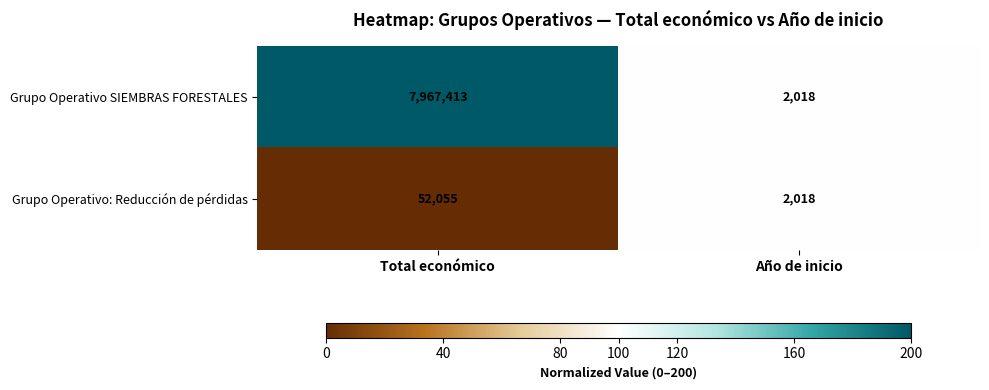

Is it true that Grupo Operativo: Reducción de pérdidas equals 2018 at Año de inicio?

True